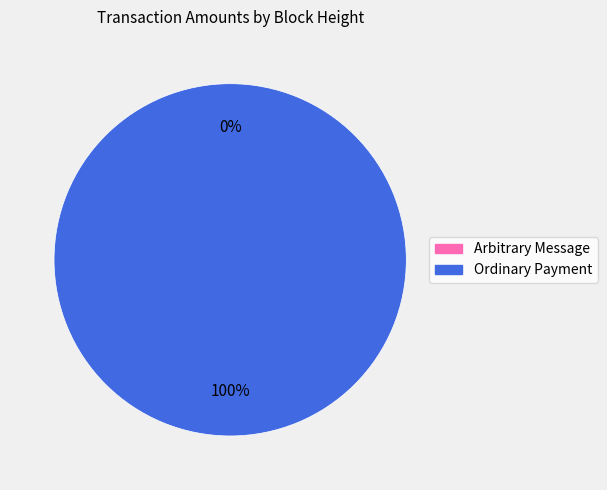

Combined, what portion of the pie is 383847 and 62935?

100.0%